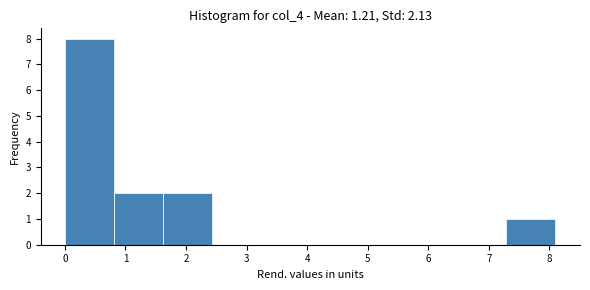

Reading left to right, list every bar in this chart as the range it spans on the x-axis followed by its height. Neither the bar edges nor the heights are printed on the chart, so give them approximately, as read against the axes.

0.0 to 0.8: 8
0.8 to 1.6: 2
1.6 to 2.4: 2
2.4 to 3.2: 0
3.2 to 4.1: 0
4.1 to 4.9: 0
4.9 to 5.7: 0
5.7 to 6.5: 0
6.5 to 7.3: 0
7.3 to 8.1: 1